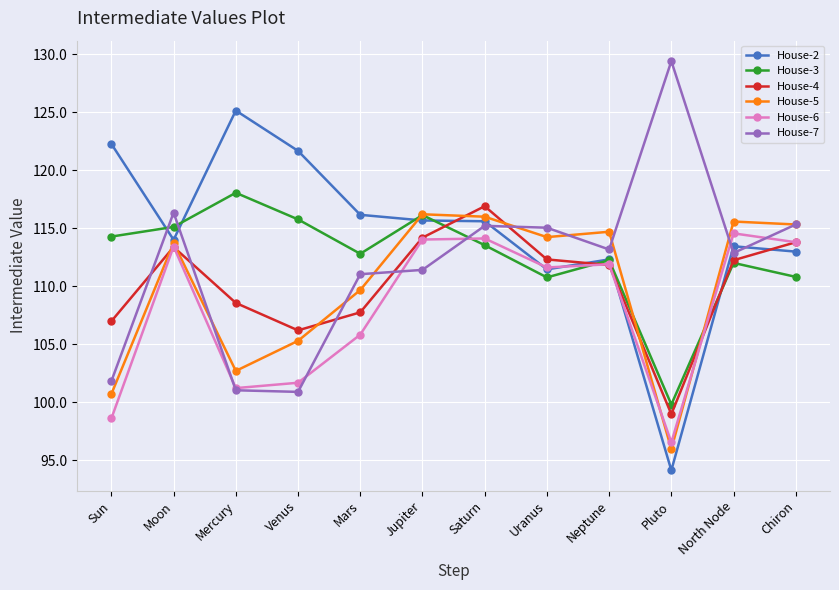

What is the label of the 2nd point from the left?

Moon